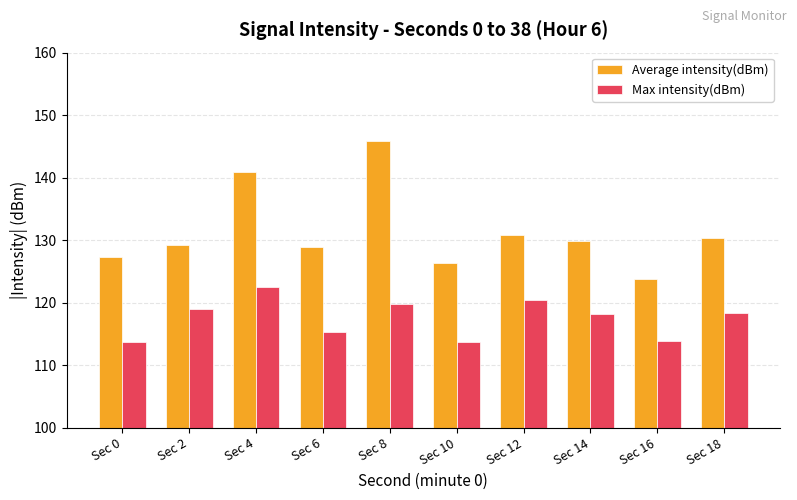

Which series has the widest spread of values?

Average intensity(dBm)